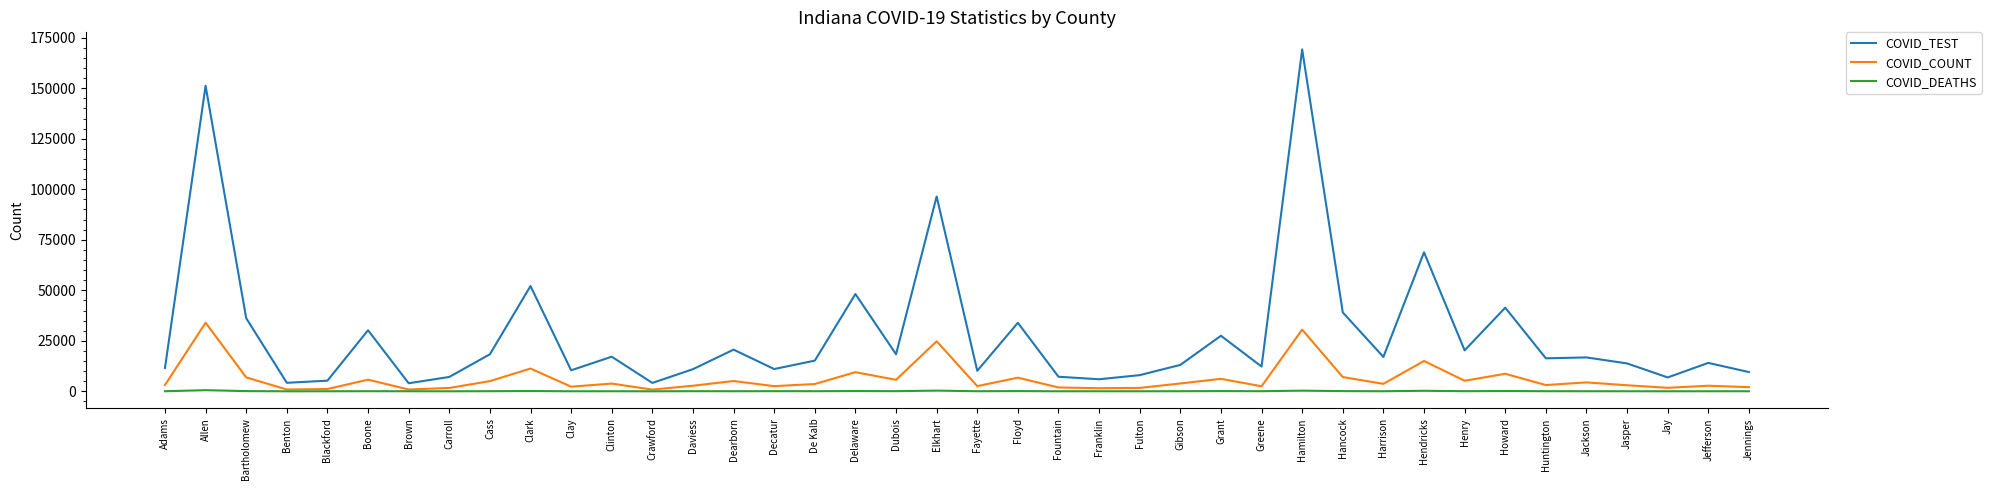

True or false: COVID_DEATHS and COVID_TEST intersect in this chart.

False